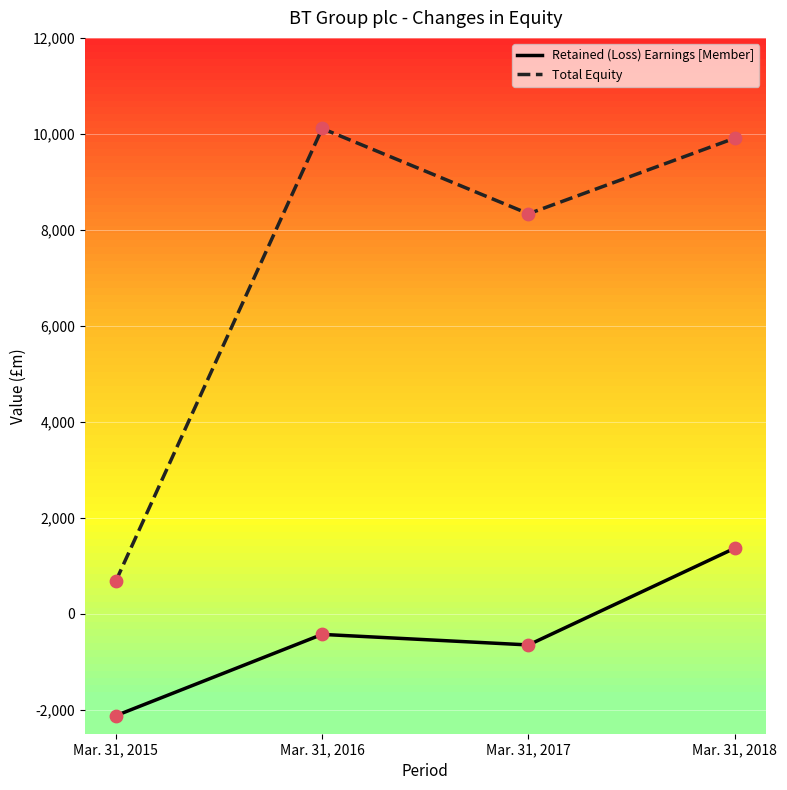

What is the difference between the highest and lowest values at Mar. 31, 2017?

8985